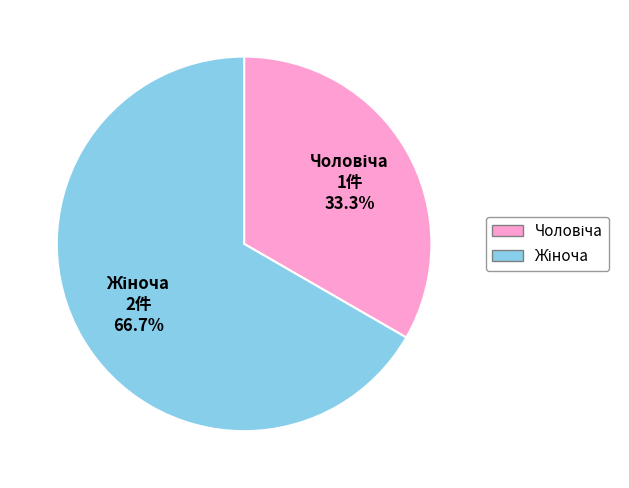

Is there any slice that represents more than half of the pie?

Yes